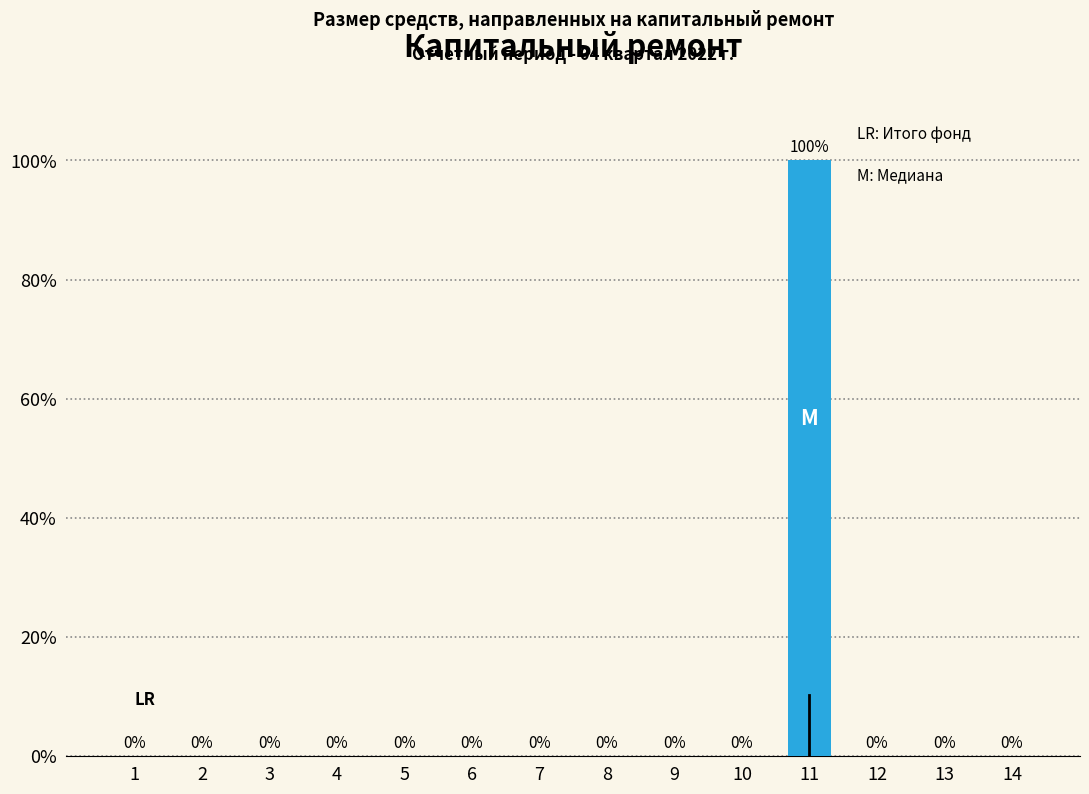

Reading right to left, transcribe all the data shown in this chart.

14=0	13=0	12=0	11=100	10=0	9=0	8=0	7=0	6=0	5=0	4=0	3=0	2=0	1=0